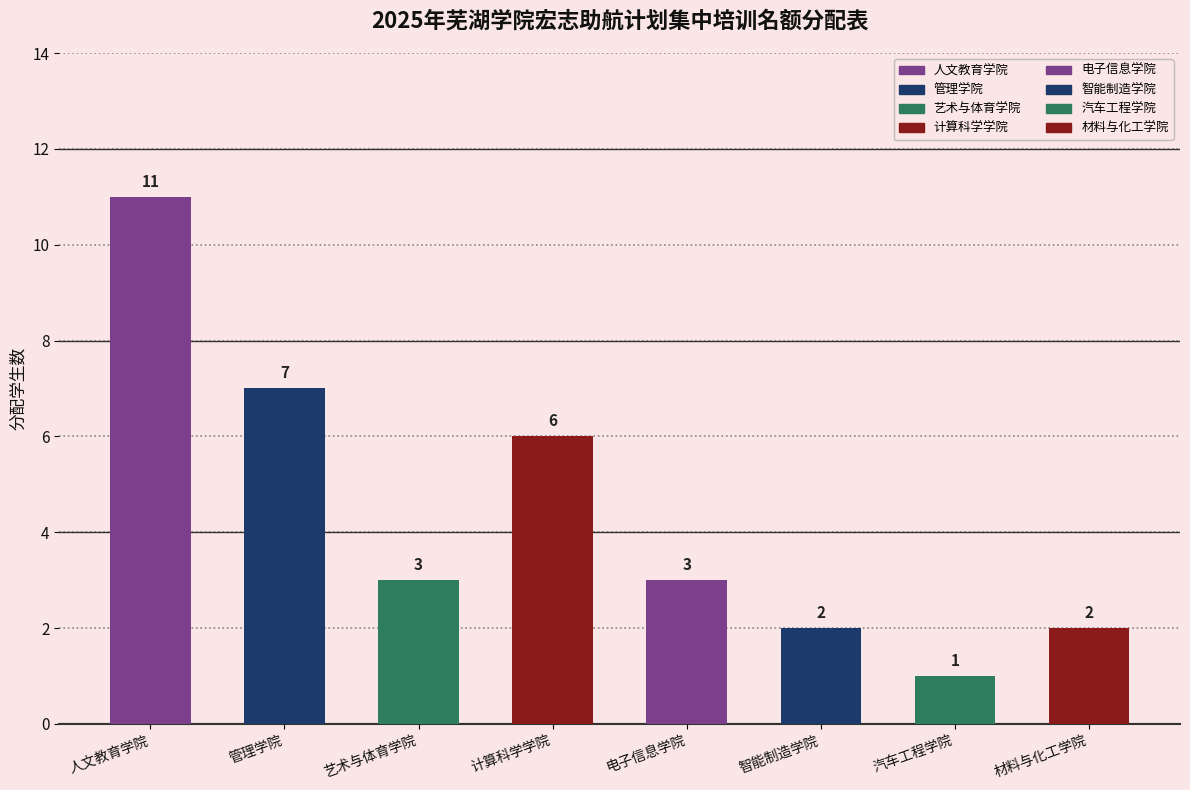

True or false: the data shows 4 at 艺术与体育学院.

False